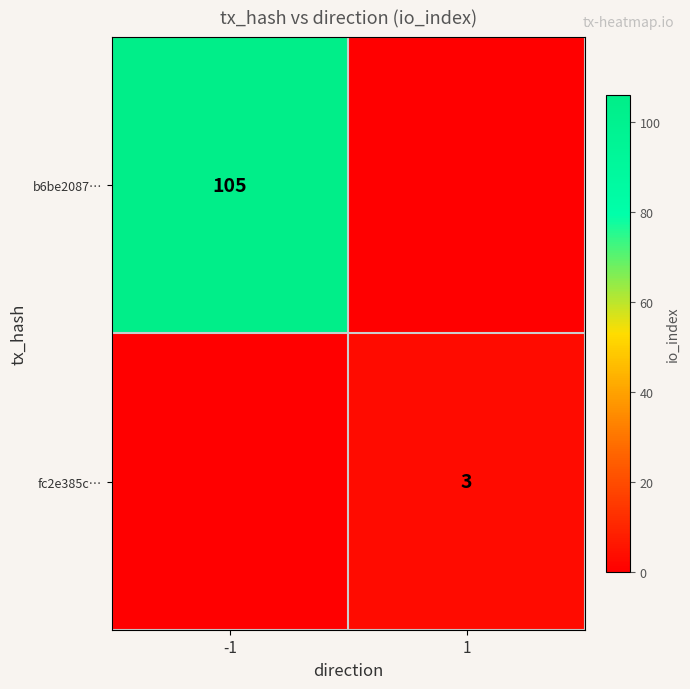

The value of b6be2087… at -1 is 105. True or false?

True